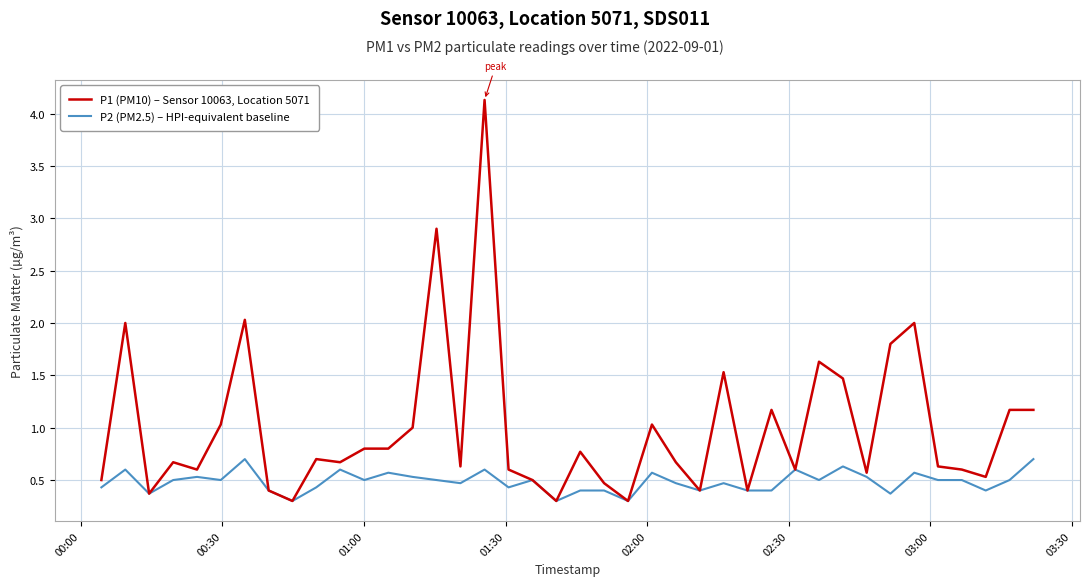

Which series has the largest total across all categories?

P1 (PM10) – Sensor 10063, Location 5071